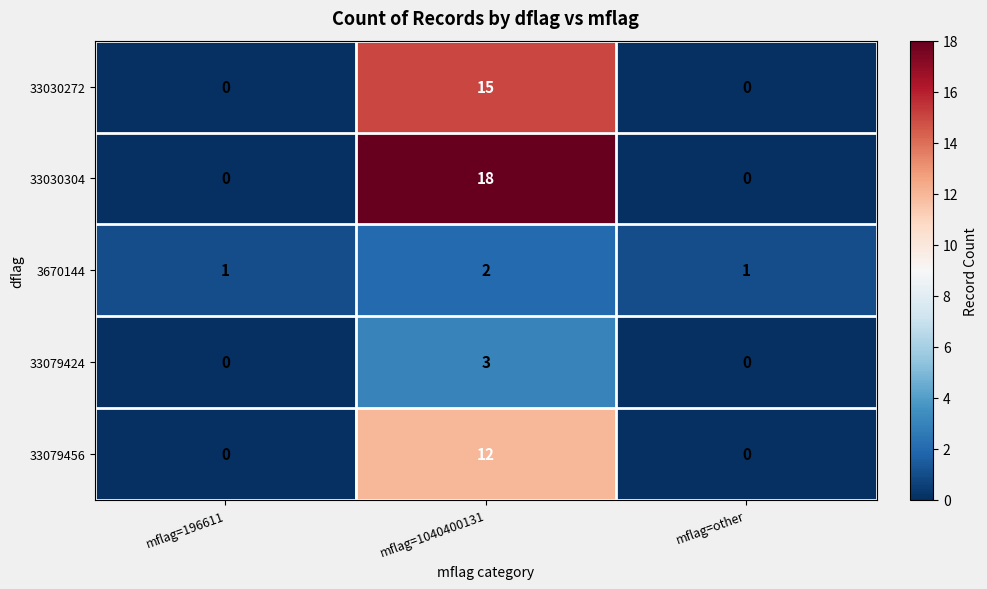

What is the greatest value displayed?

18